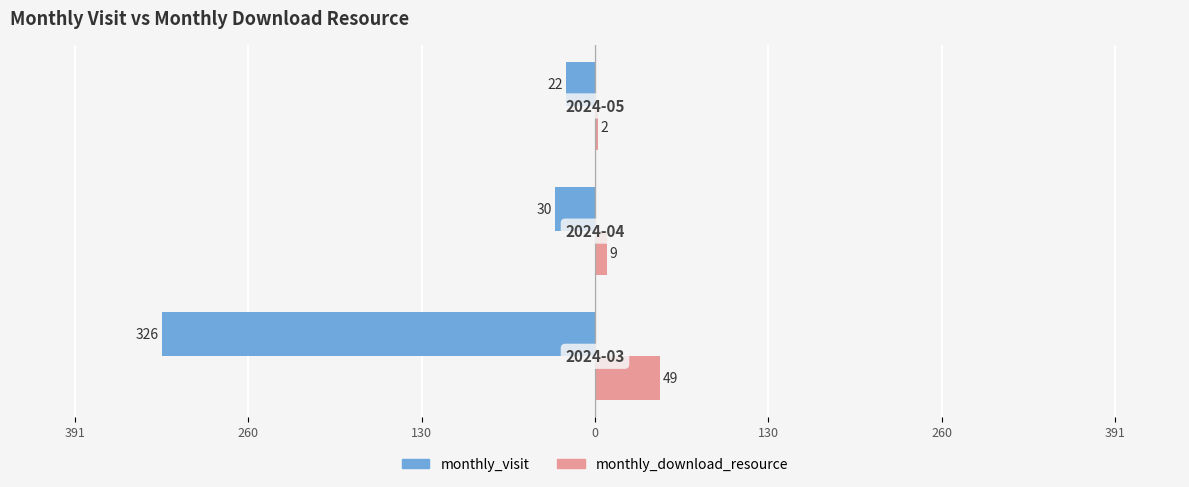

What are all the series names shown in the legend?

monthly_visit, monthly_download_resource